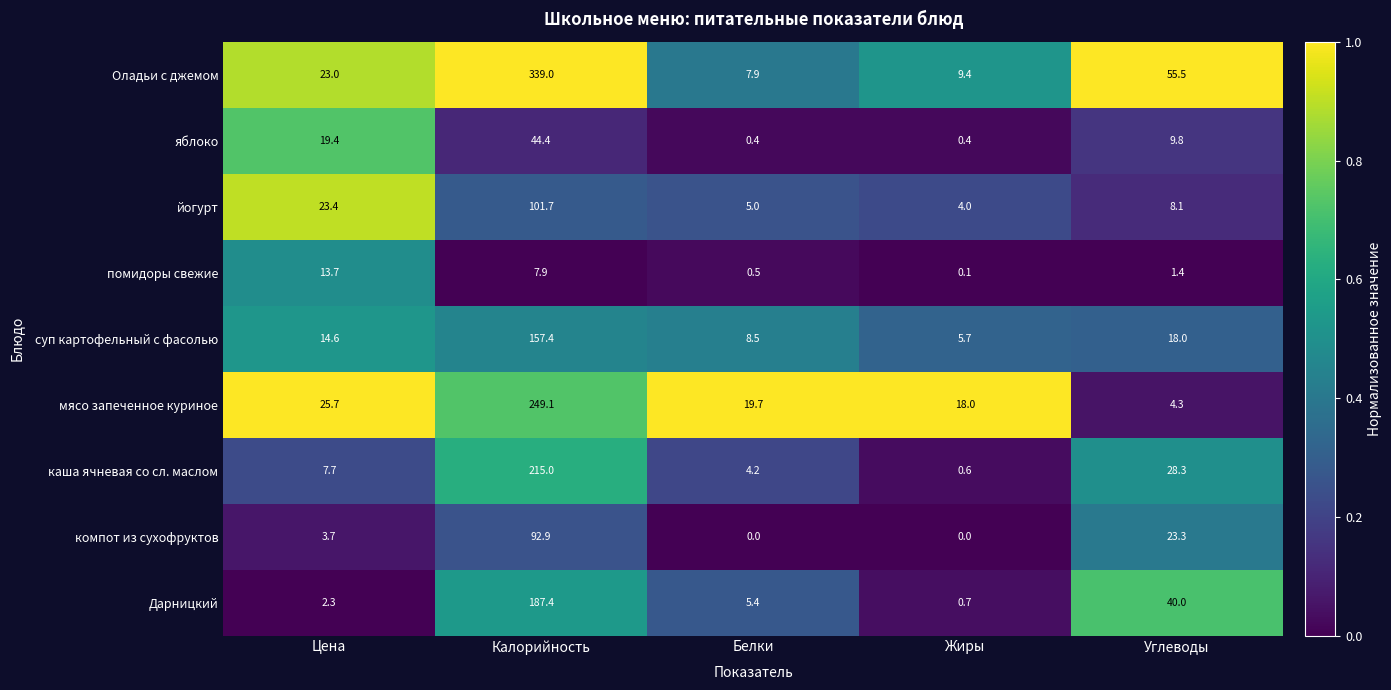

Rank the series at Жиры from lowest to highest value.

компот из сухофруктов, помидоры свежие, яблоко, каша ячневая со сл. маслом, Дарницкий, йогурт, суп картофельный с фасолью, Оладьи с джемом, мясо запеченное куриное